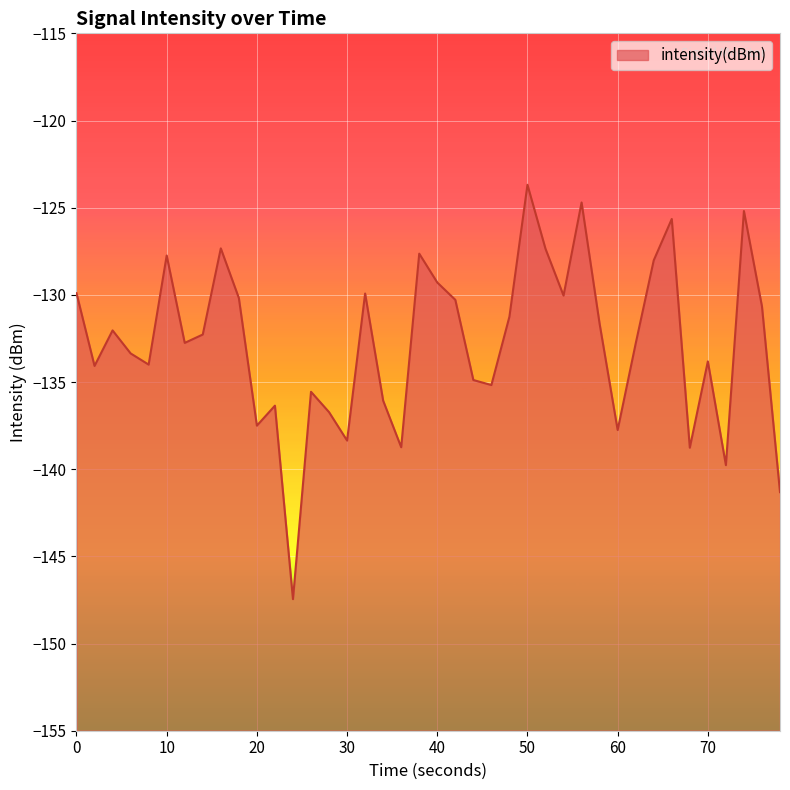

What is the difference between the maximum and minimum values?

23.8